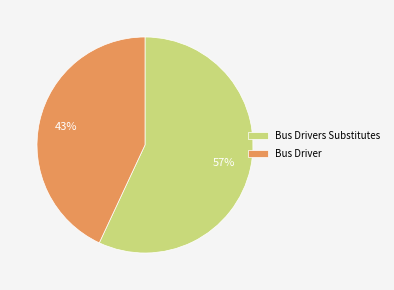

To the nearest percent, what is the difference between the largest and smallest slice percentages?

14%